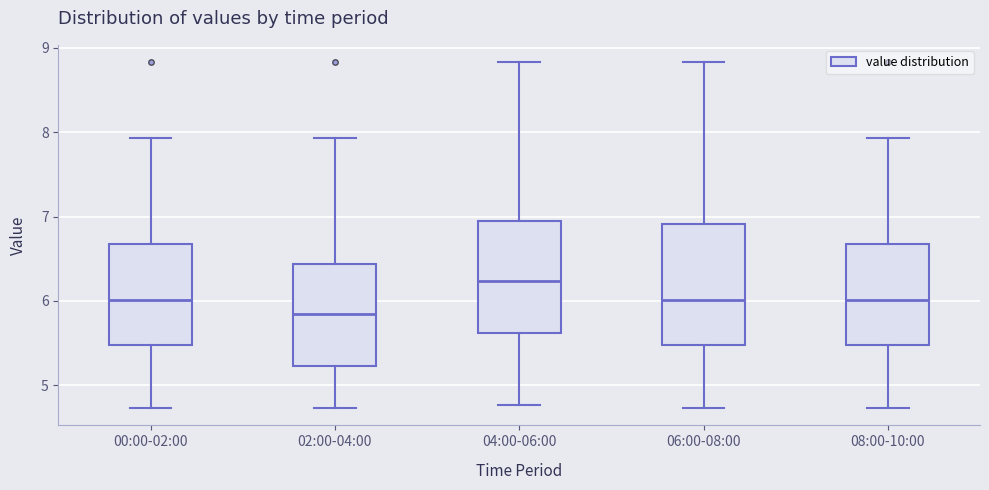

Reading left to right, transcribe this box plot: for each box, give where its median line is, the range the box spans, and where its two whiskers end, as read against the y-axis. The values are not printed on the chart, so give them approximately, as read against the axis.

00:00-02:00: median 6.0, box 5.5 to 6.7, whiskers 4.7 to 7.9
02:00-04:00: median 5.9, box 5.2 to 6.4, whiskers 4.7 to 7.9
04:00-06:00: median 6.2, box 5.6 to 6.9, whiskers 4.8 to 8.8
06:00-08:00: median 6.0, box 5.5 to 6.9, whiskers 4.7 to 8.8
08:00-10:00: median 6.0, box 5.5 to 6.7, whiskers 4.7 to 7.9